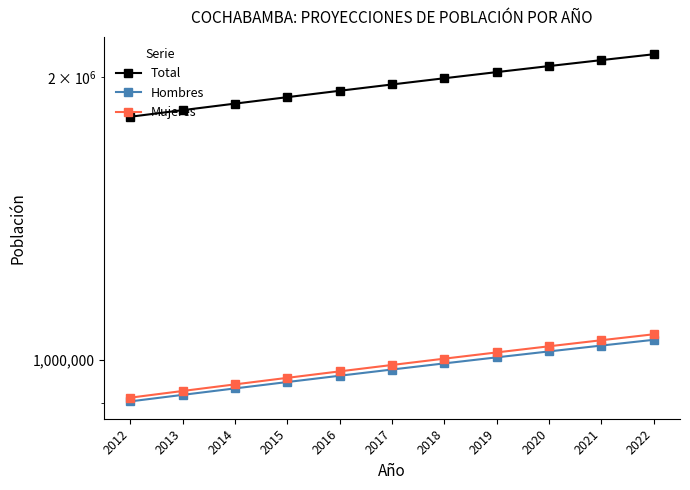

What is the maximum value for Mujeres?

1065739